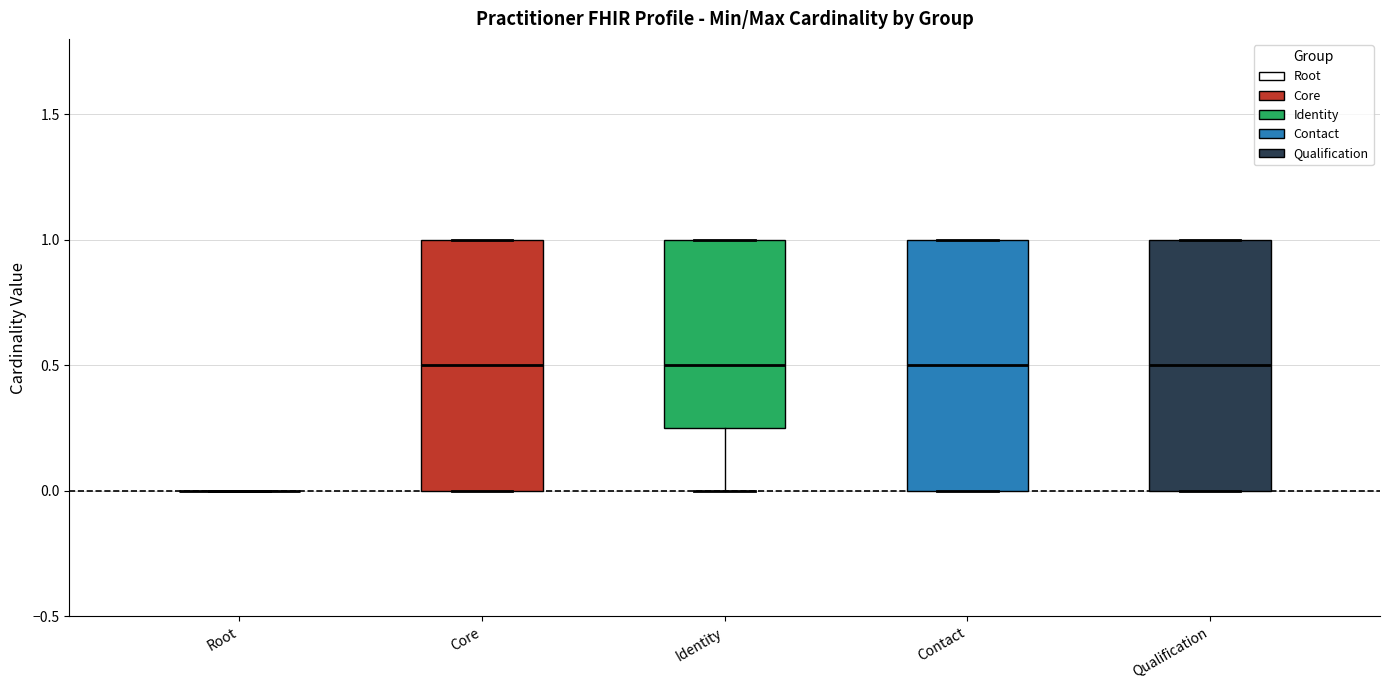

Reading left to right, read every box against the y-axis: the position of its median line, the range the box covers, and the ends of its whiskers. The values are not printed on the chart, so give them approximately, as read against the axis.

Root: box collapsed to a line at 0.00, whiskers 0.00 to 0.00
Core: median 0.50, box 0.00 to 1.00, whiskers 0.00 to 1.00
Identity: median 0.50, box 0.25 to 1.00, whiskers 0.00 to 1.00
Contact: median 0.50, box 0.00 to 1.00, whiskers 0.00 to 1.00
Qualification: median 0.50, box 0.00 to 1.00, whiskers 0.00 to 1.00